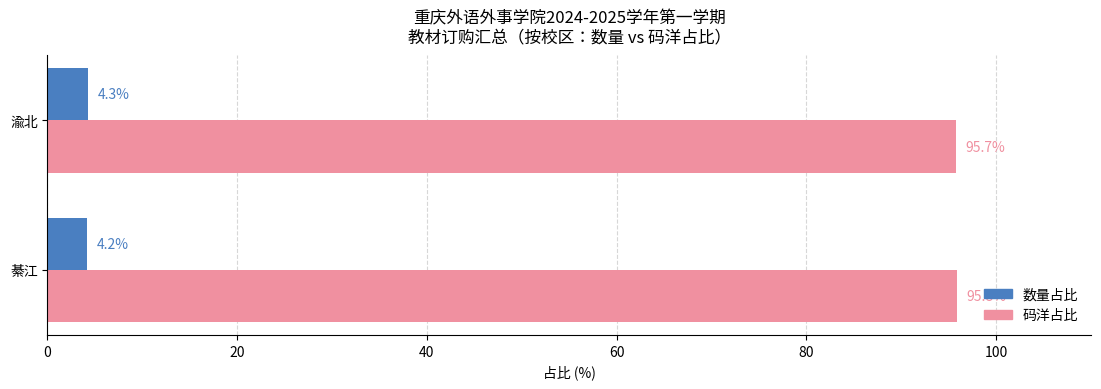

The value of 码洋占比 at 綦江 is 141.3. True or false?

False